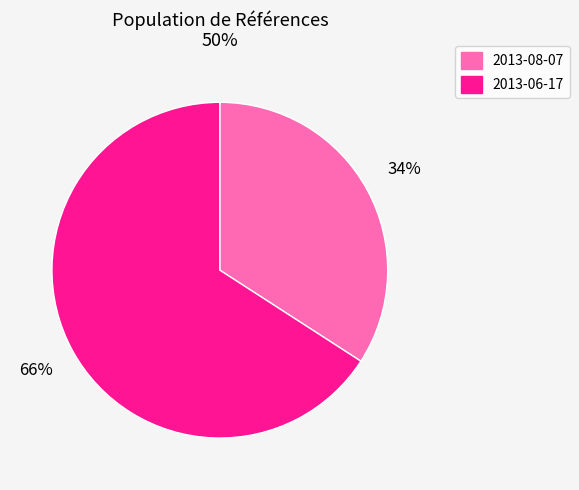

Is 2013-06-17 the majority of the pie?

Yes